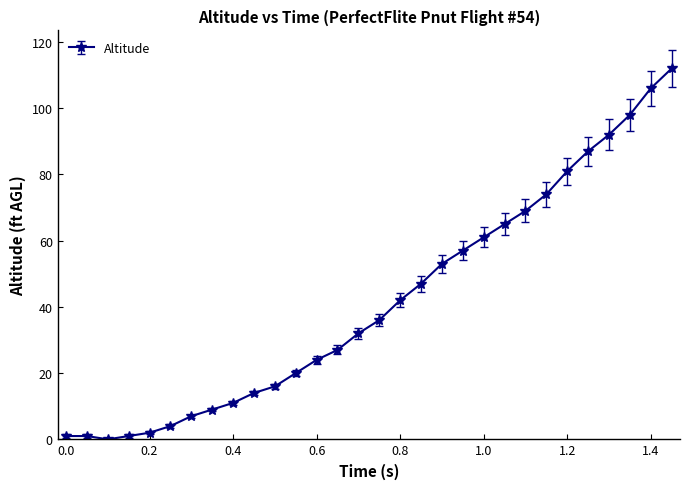

What is the maximum value shown in the chart?

112